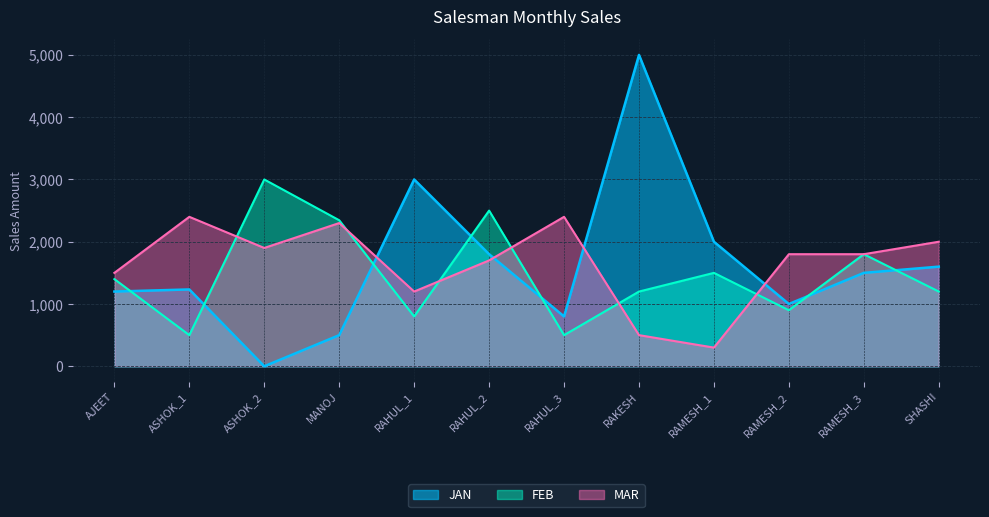

What is the difference between the maximum and minimum values in the JAN series?

5000